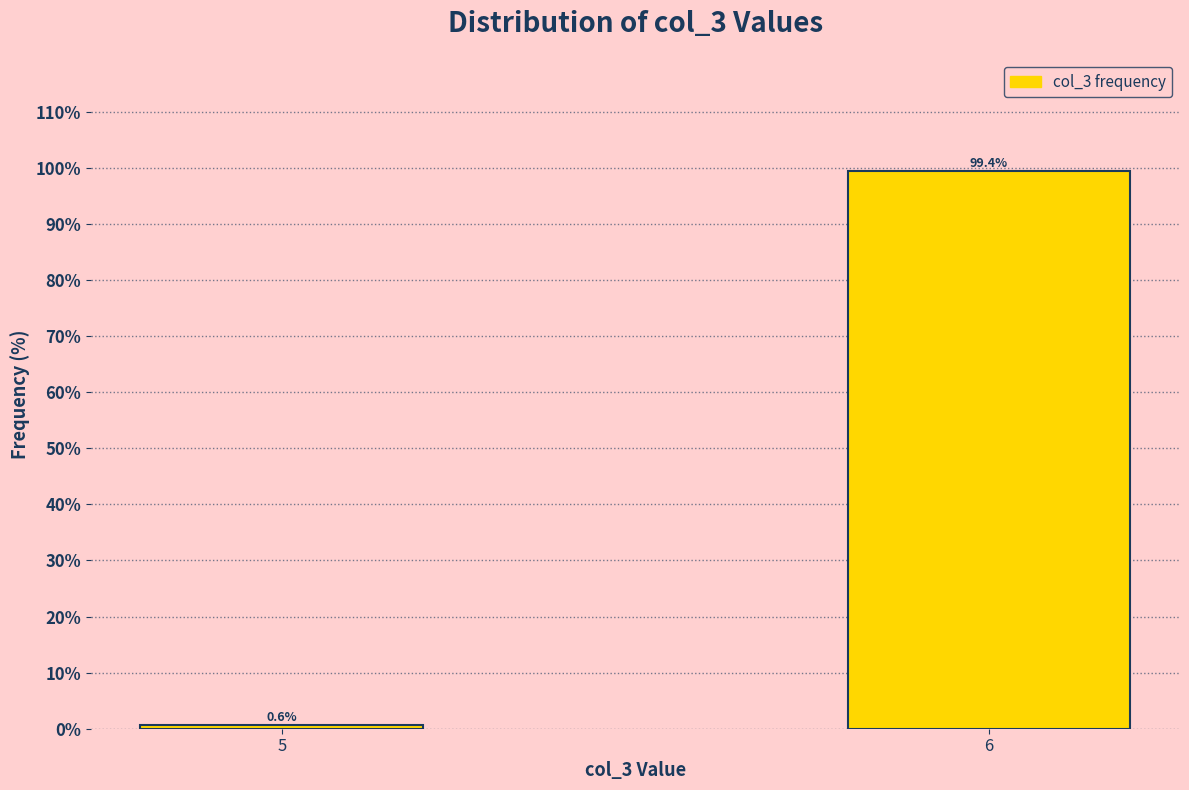

Reading left to right, transcribe all the data shown in this chart.

0.6	99.4